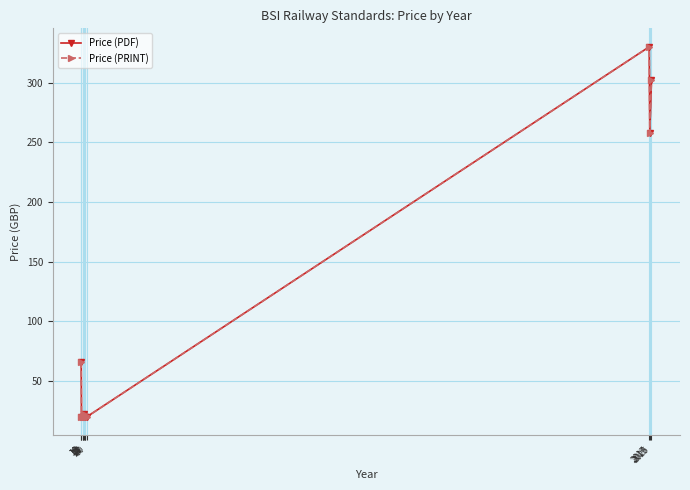

List the series in order of their peak value, lowest first.

Price (PDF), Price (PRINT)